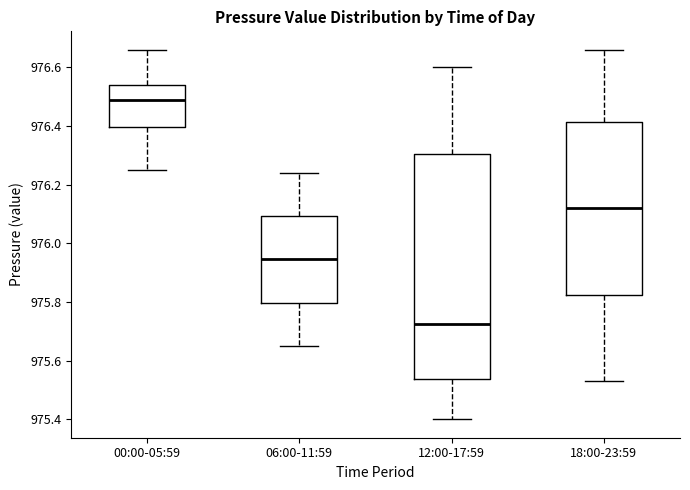

Where is the lower edge of the box for 06:00-11:59 on the y-axis? The values are not printed on the chart, so give them approximately, as read against the axis.

975.80